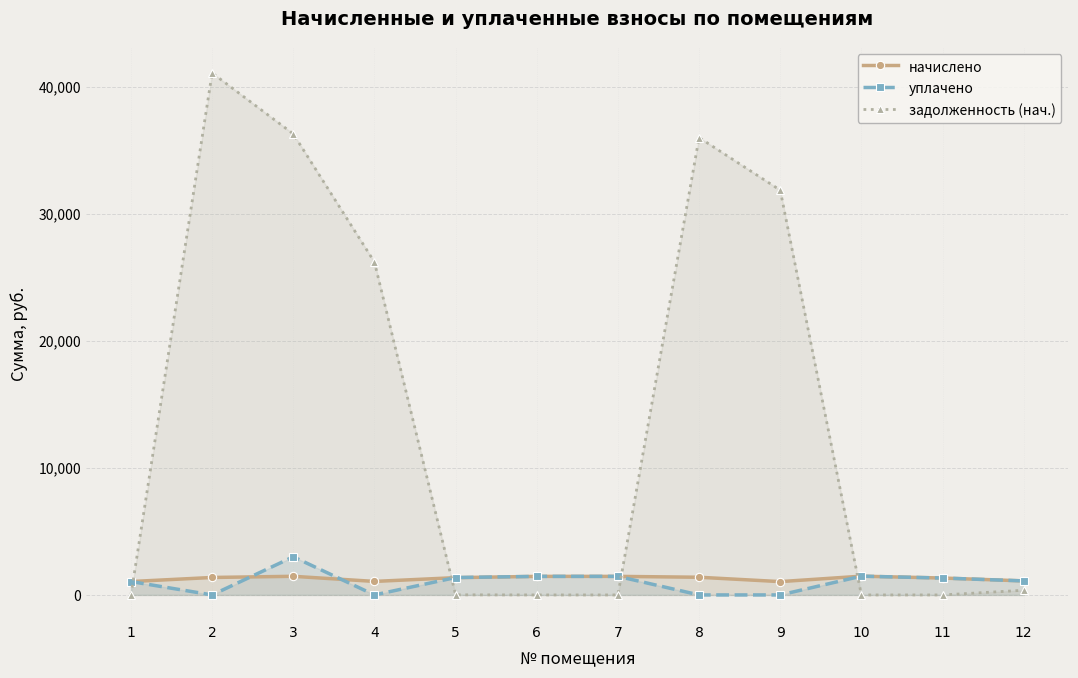

True or false: начислено has more than 1 interior local peaks.

True